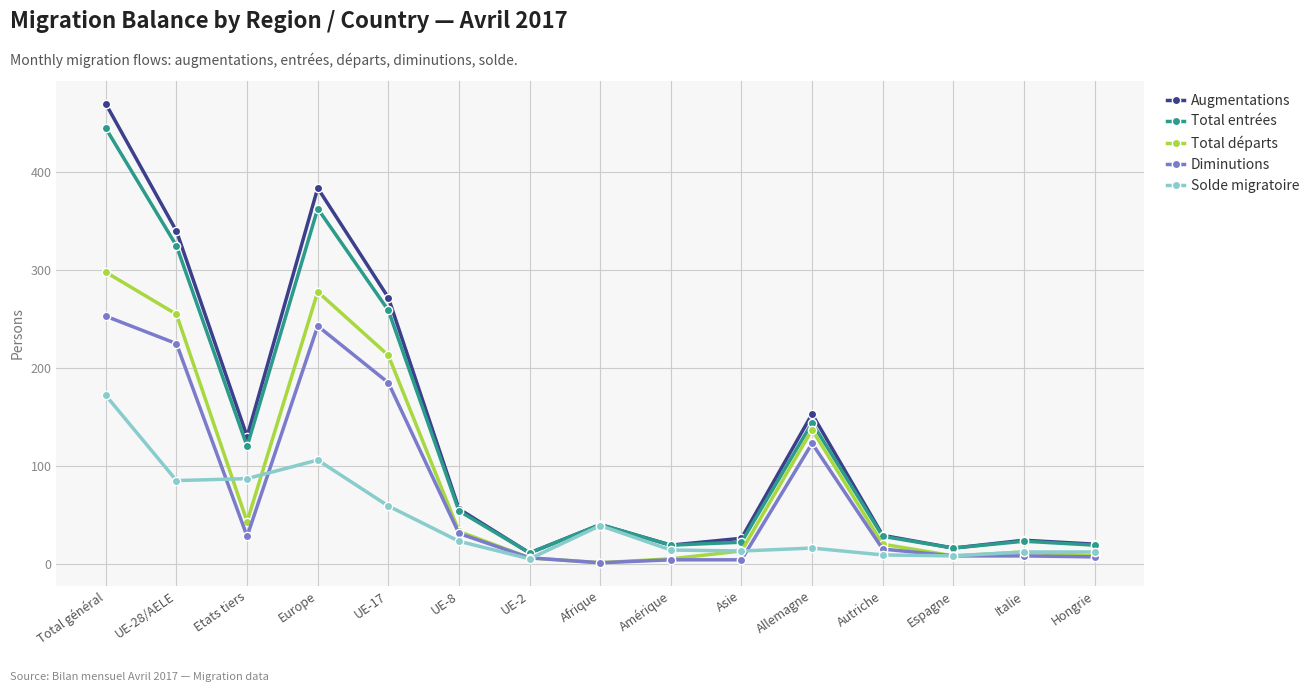

True or false: Total entrées has a value of 16 at Espagne.

True